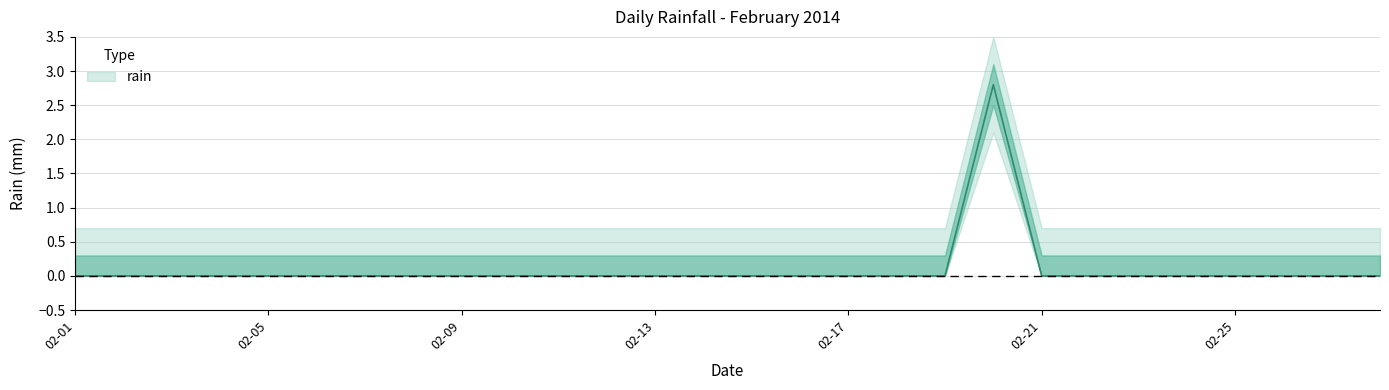

The chart shows a value of 1.9 at 2014-02-11. True or false?

False